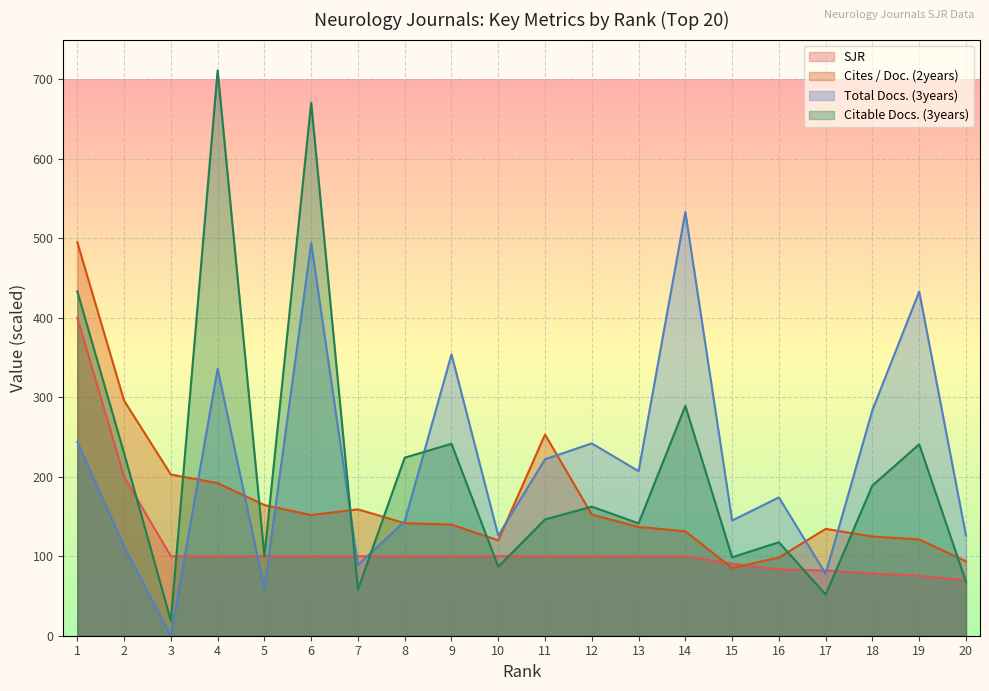

The SJR series shows 100.0 at 14. True or false?

True